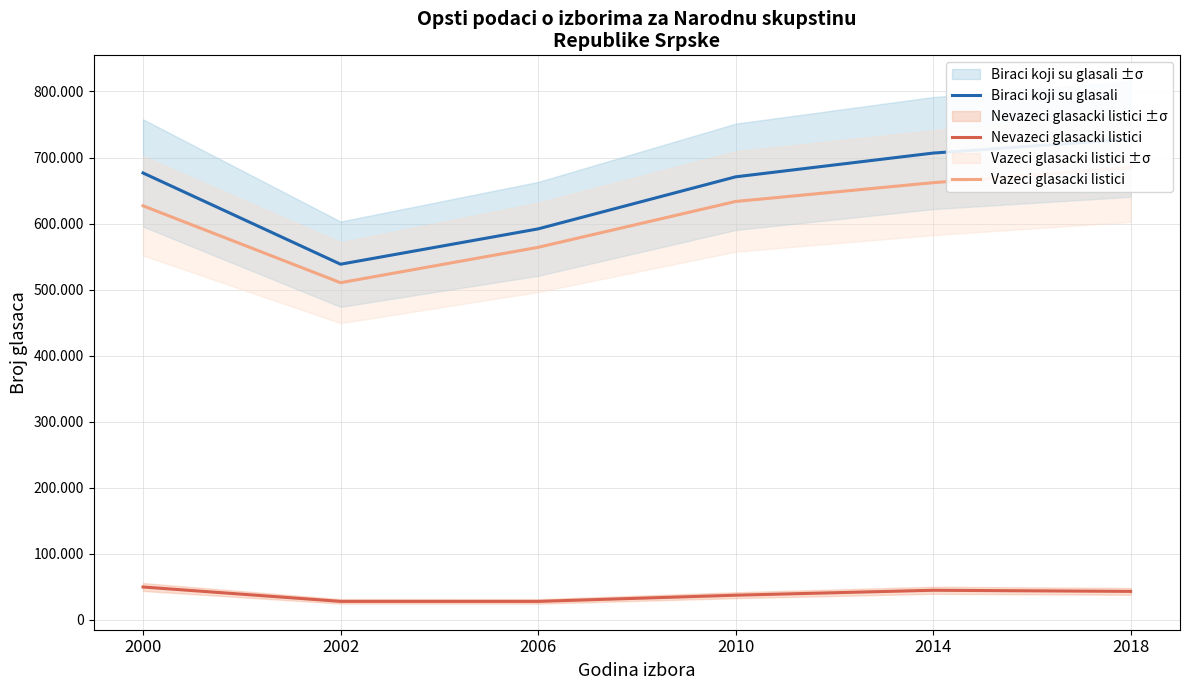

Reading right to left, transcribe all the data shown in this chart.

Biraci koji su glasali: 2018=727829	2014=706711	2010=670730	2006=591926	2002=538453	2000=676597
Nevazeci glasacki listici: 2018=43085	2014=44801	2010=37301	2006=27931	2002=27976	2000=49735
Vazeci glasacki listici: 2018=684744	2014=661910	2010=633429	2006=563995	2002=510477	2000=626862